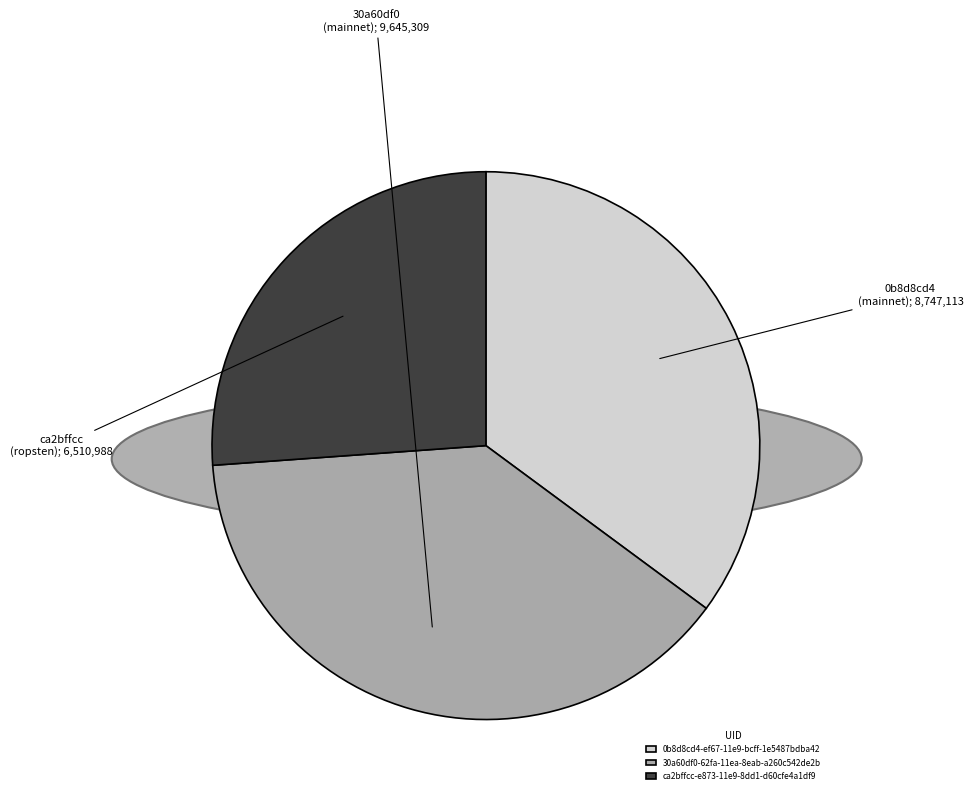

Do 0b8d8cd4-ef67-11e9-bcff-1e5487bdba42 and 30a60df0-62fa-11ea-8eab-a260c542de2b together represent more than half of the pie?

Yes